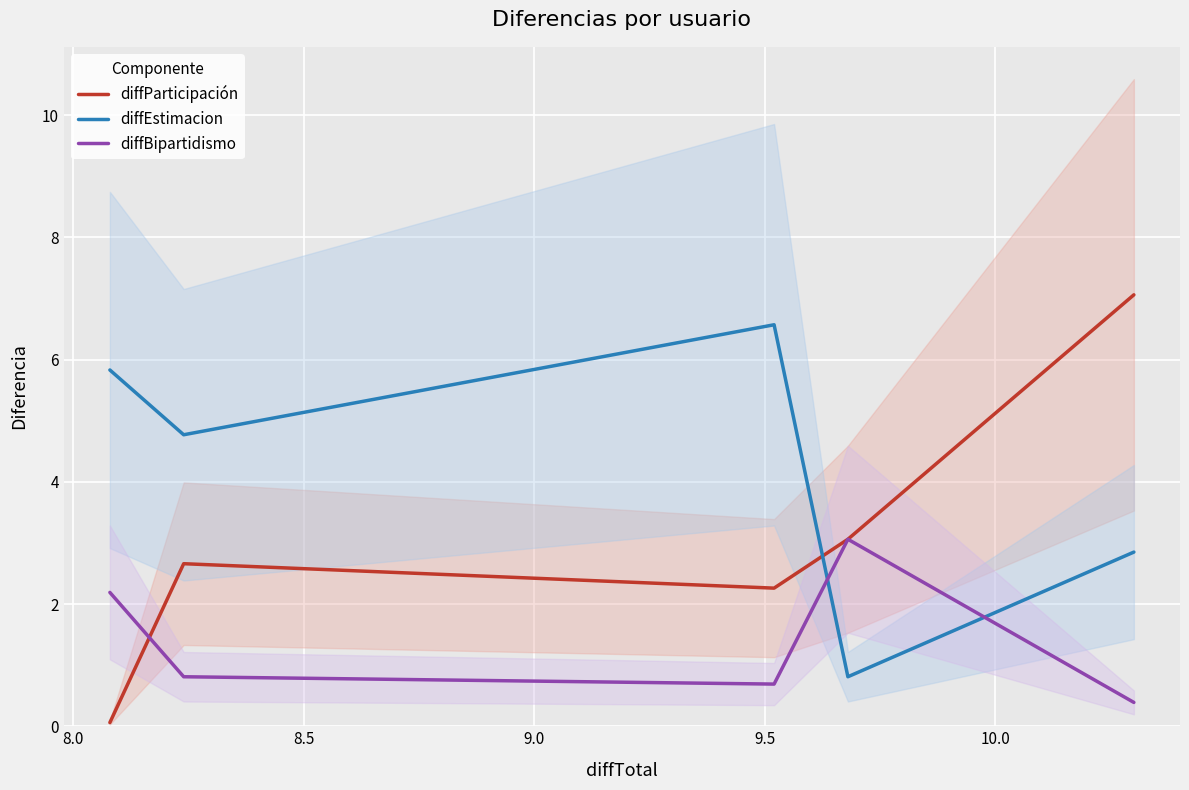

What is the highest value of the diffEstimacion series?

6.6